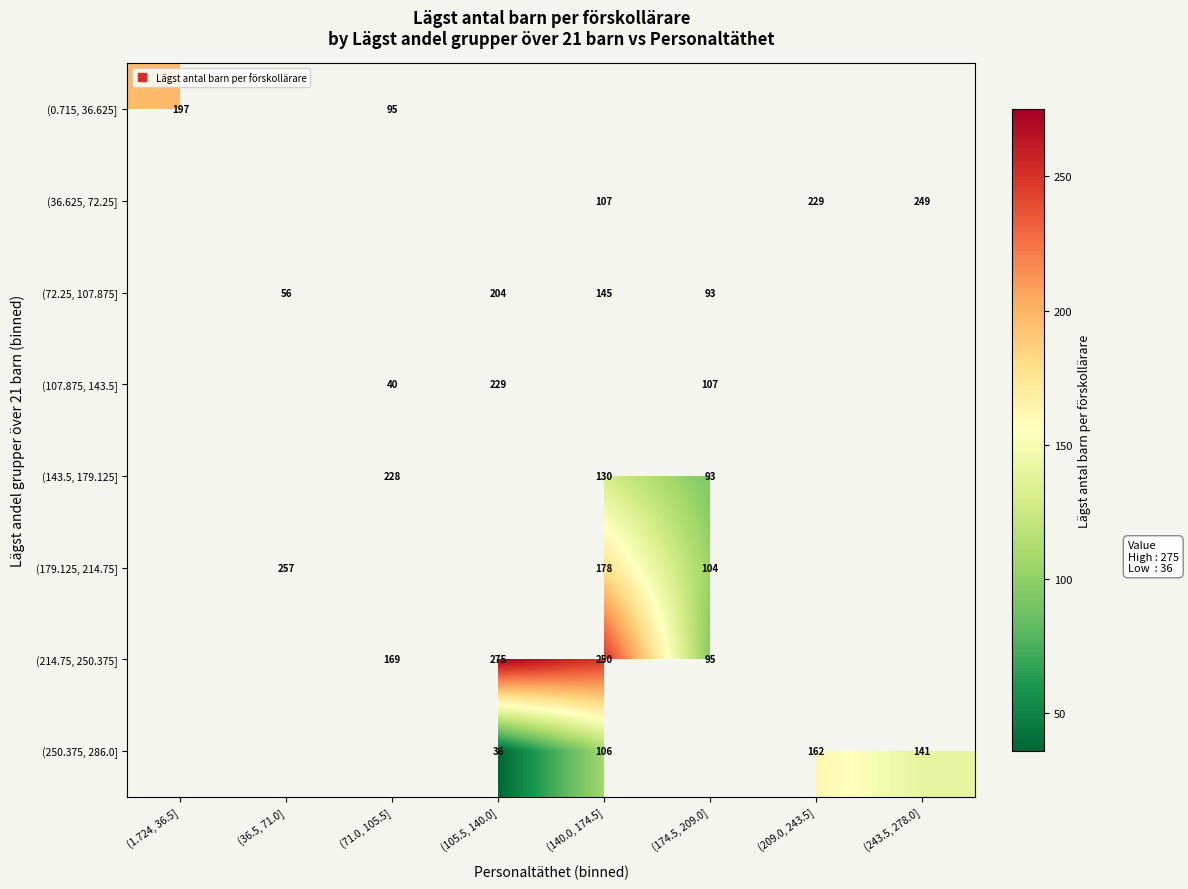

How many values in the (250.375, 286.0] series exceed 36?

3